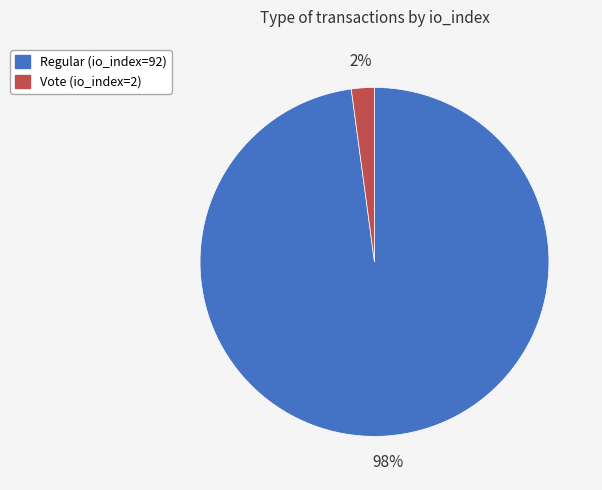

True or false: Vote (io_index=2) accounts for 2% of the total.

True